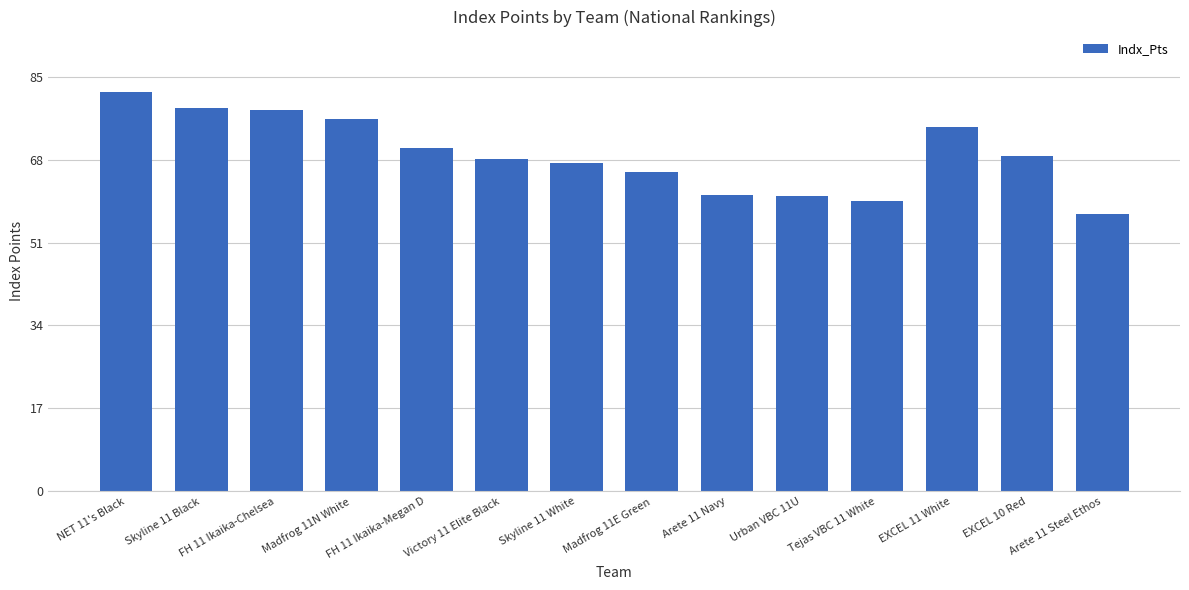

The chart shows a value of 19.2 at EXCEL 10 Red. True or false?

False